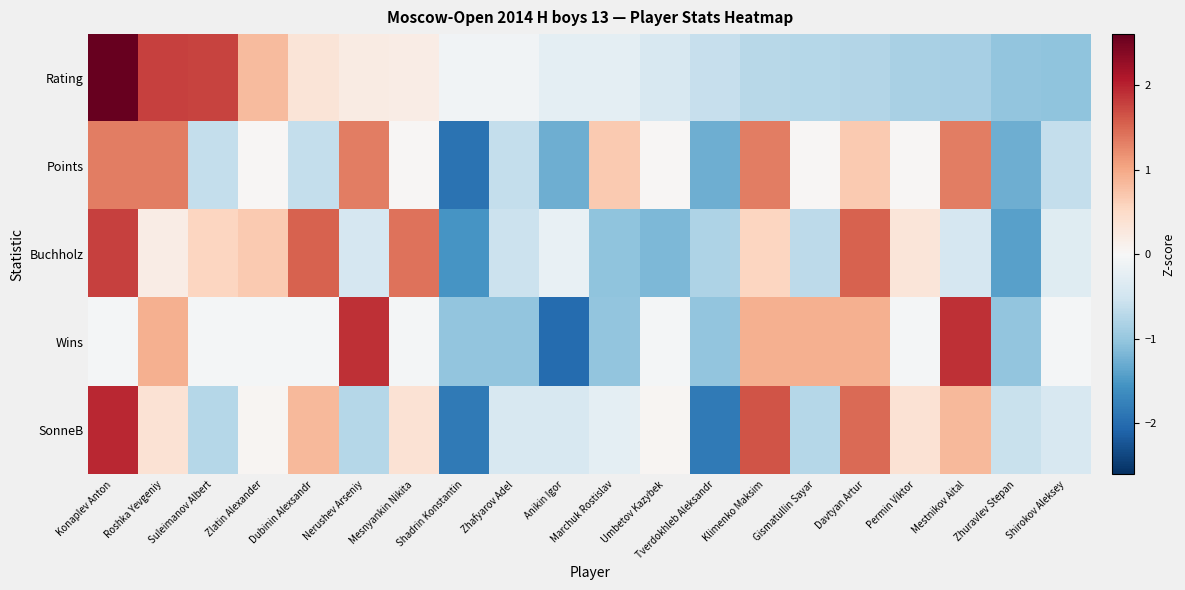

What is the difference between the highest and lowest values at Tverdokhleb Aleksandr?

1.2